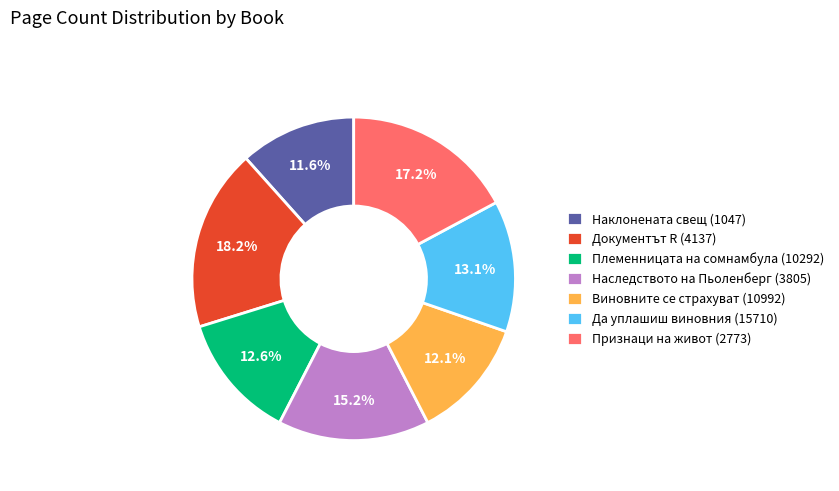

What percentage is the Признаци на живот (2773) slice, to the nearest percent?

17%